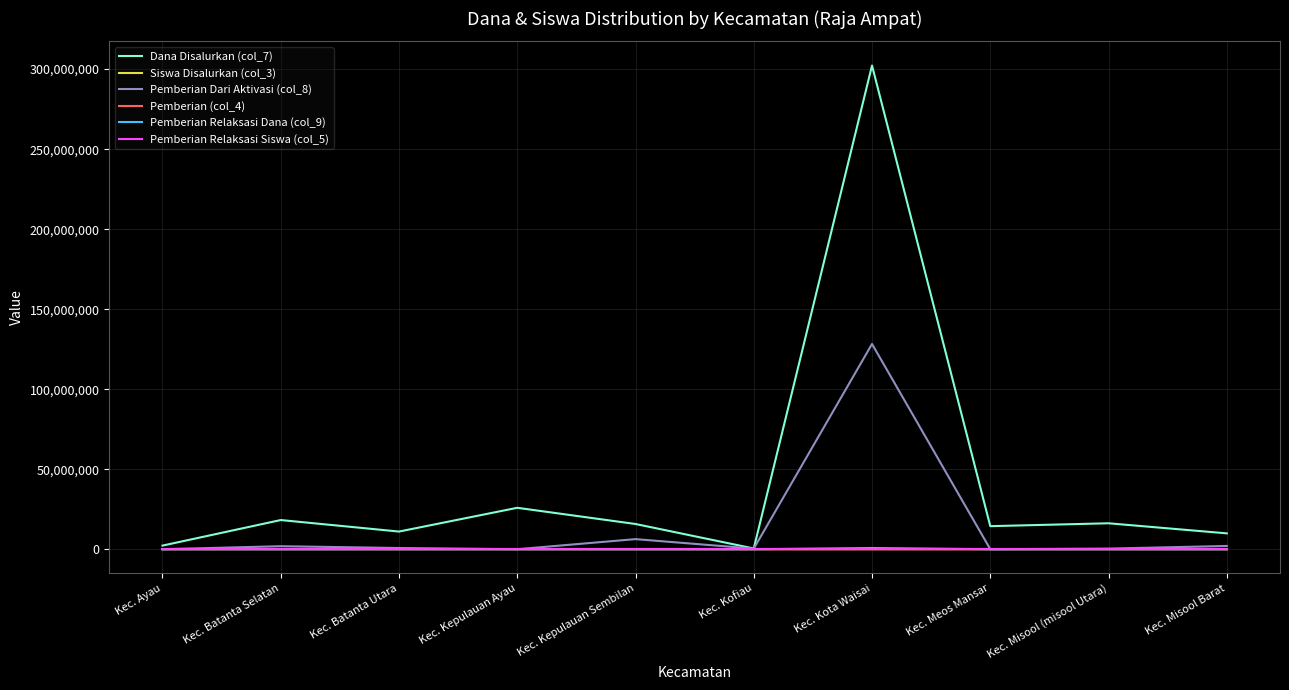

Between Kec. Ayau and Kec. Kepulauan Ayau, which series saw the biggest shift?

Dana Disalurkan (col_7)